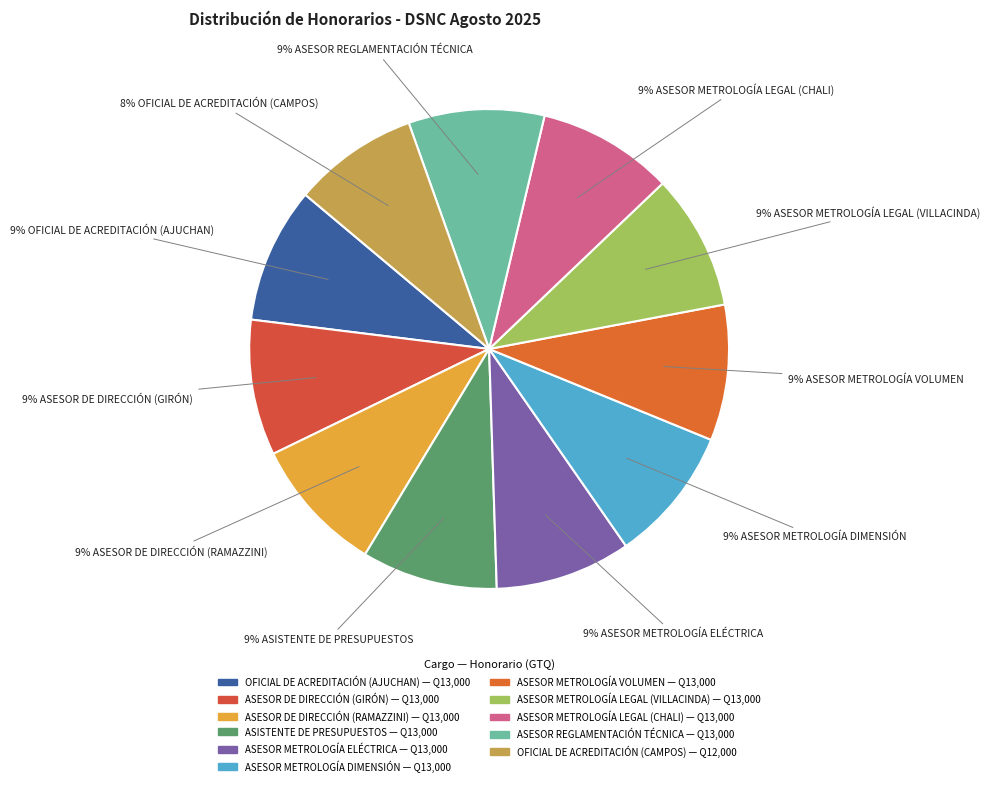

How many segments does this pie chart have?

11